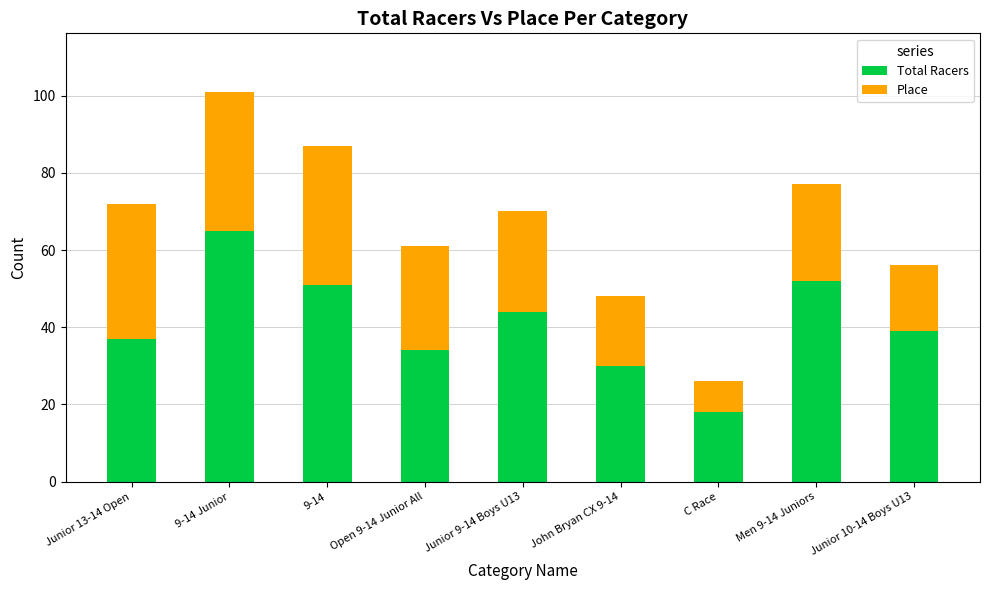

Reading left to right, transcribe the values for Total Racers.

Junior 13-14 Open=37	9-14 Junior=65	9-14=51	Open 9-14 Junior All=34	Junior 9-14 Boys U13=44	John Bryan CX 9-14=30	C Race=18	Men 9-14 Juniors=52	Junior 10-14 Boys U13=39